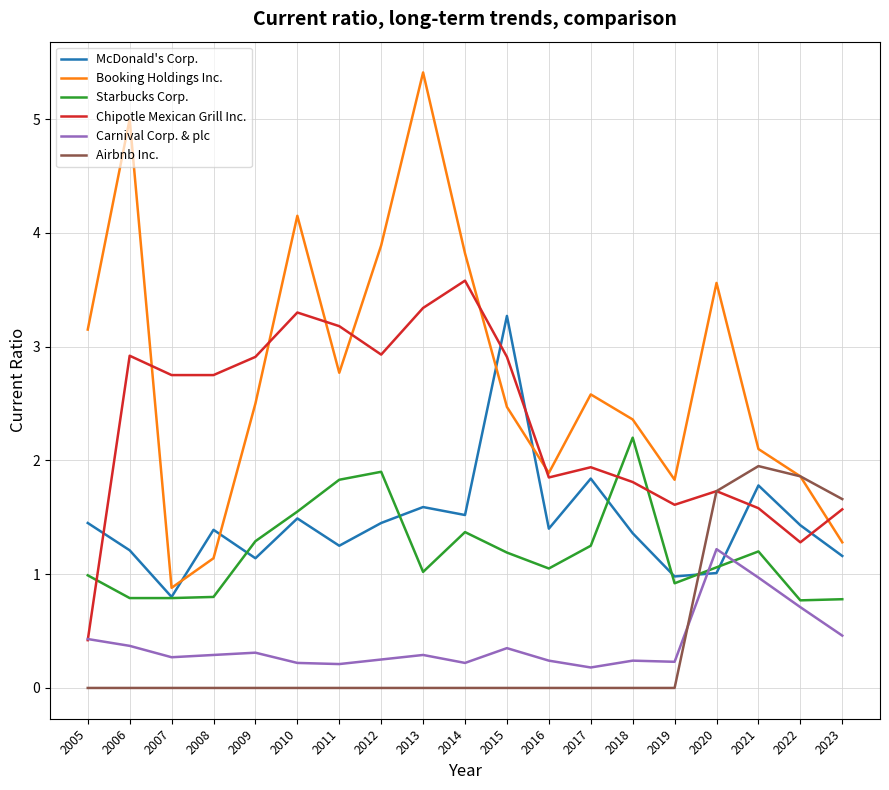

The value of Airbnb Inc. at 2010 is 0.0. True or false?

True